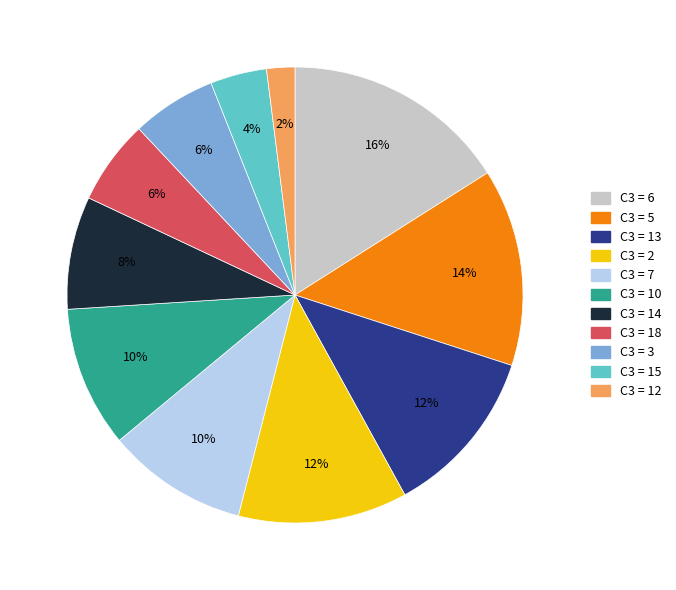

Is there any slice that represents more than half of the pie?

No